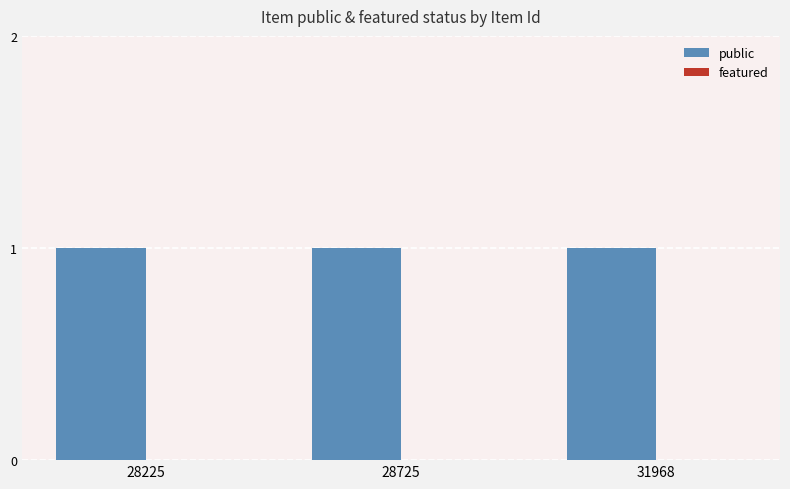

How many bars are there in each group?

2